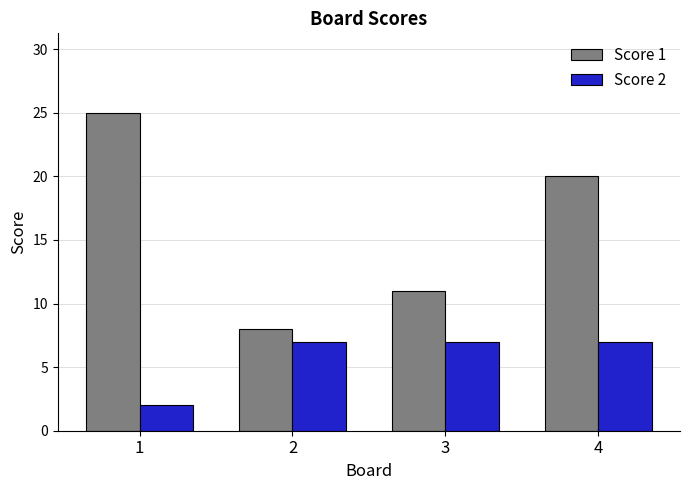

At 1, list the series in order from largest to smallest.

Score 1, Score 2